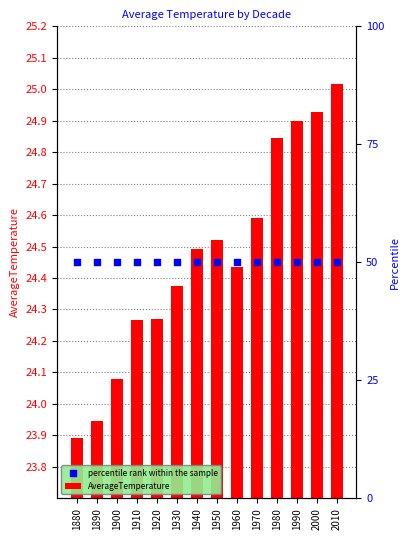

At how many categories does at least one series exceed 24?

14